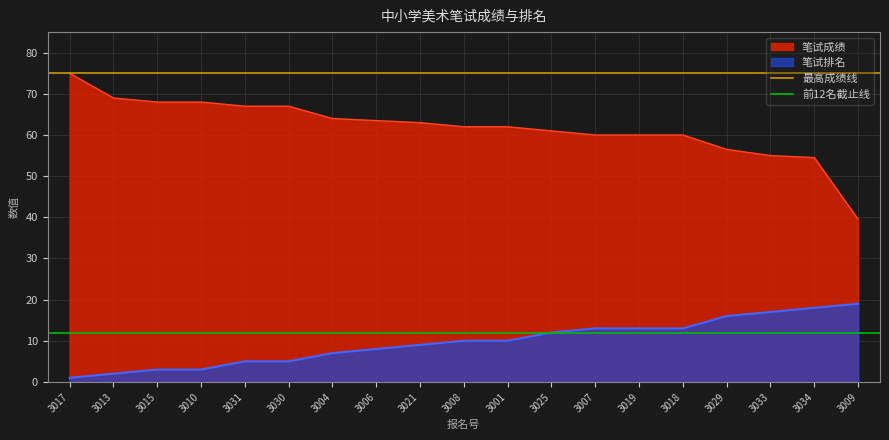

The value of 笔试成绩 at 3021 is 37.6. True or false?

False